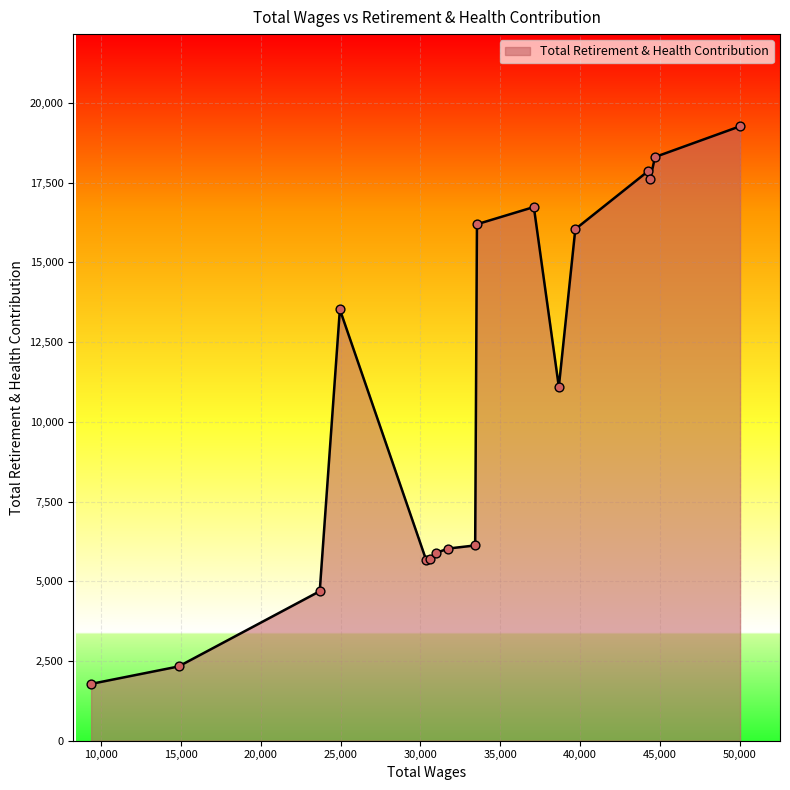

What is the difference between the maximum and minimum values?

17488